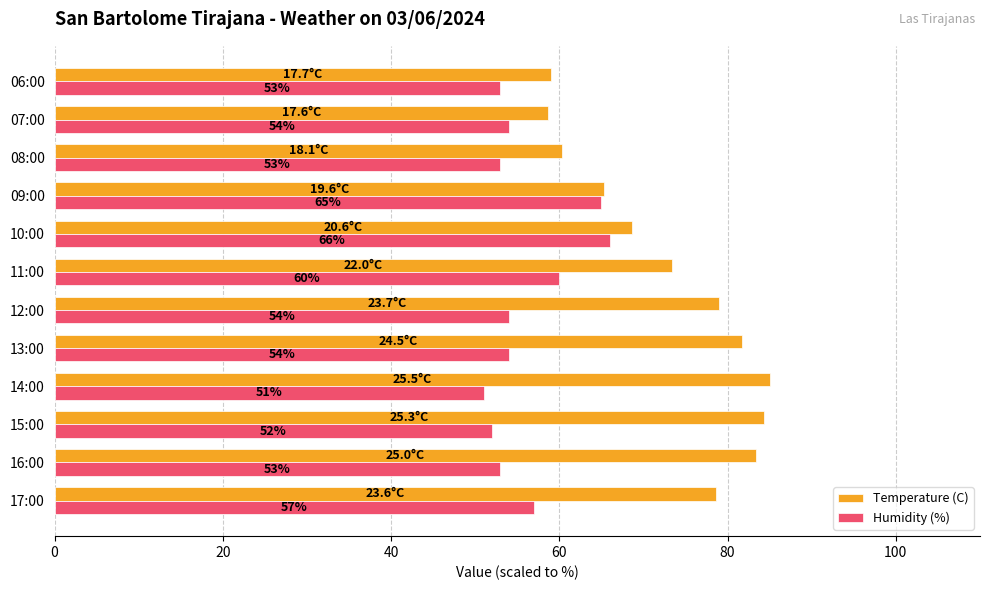

The value of Humidity (%) at 14:00 is 68.1. True or false?

False